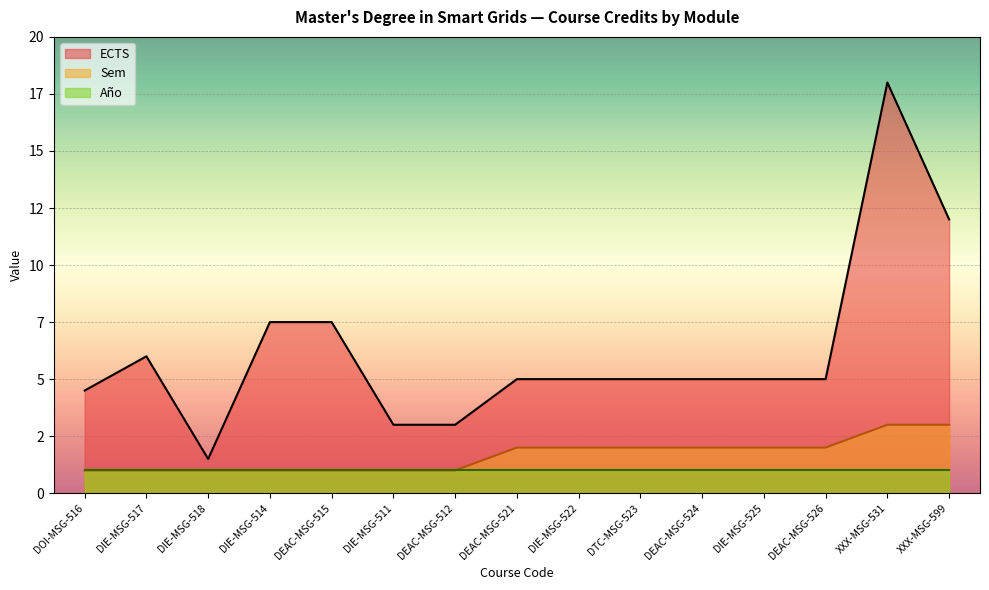

True or false: Sem and ECTS cross at least once.

False